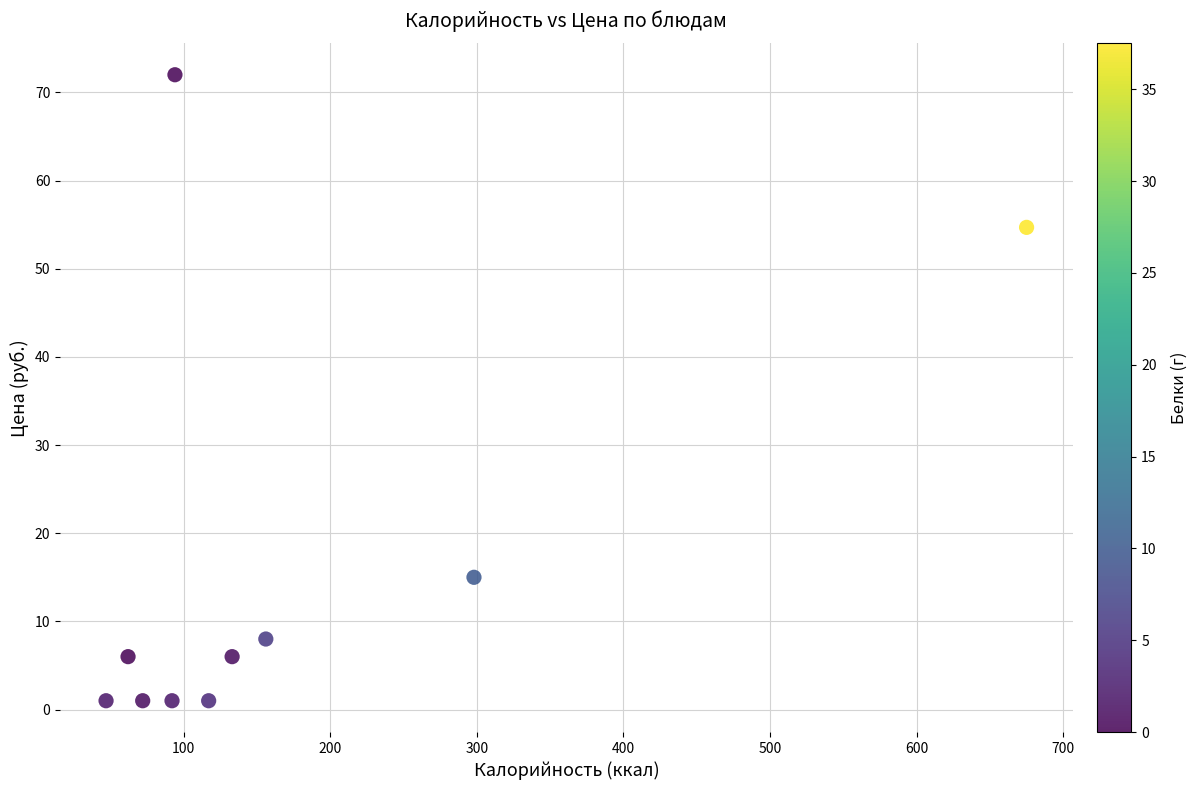

What is the range of Y values (max minus min)?

71.0